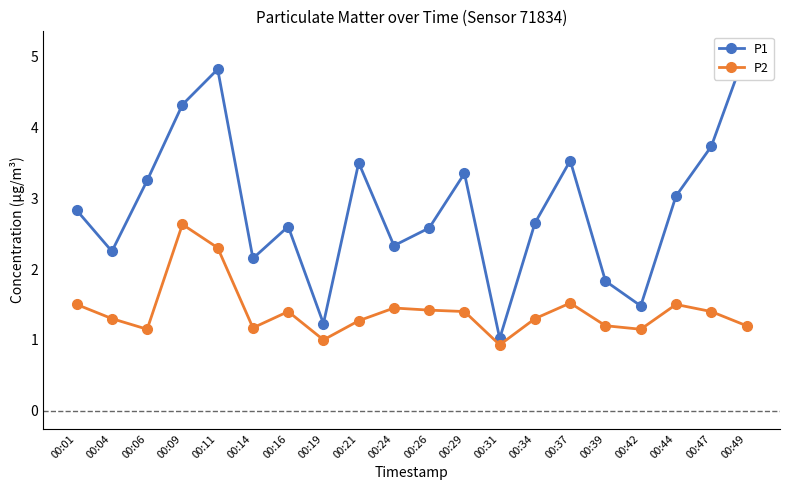

Does the chart have visible grid lines?

No